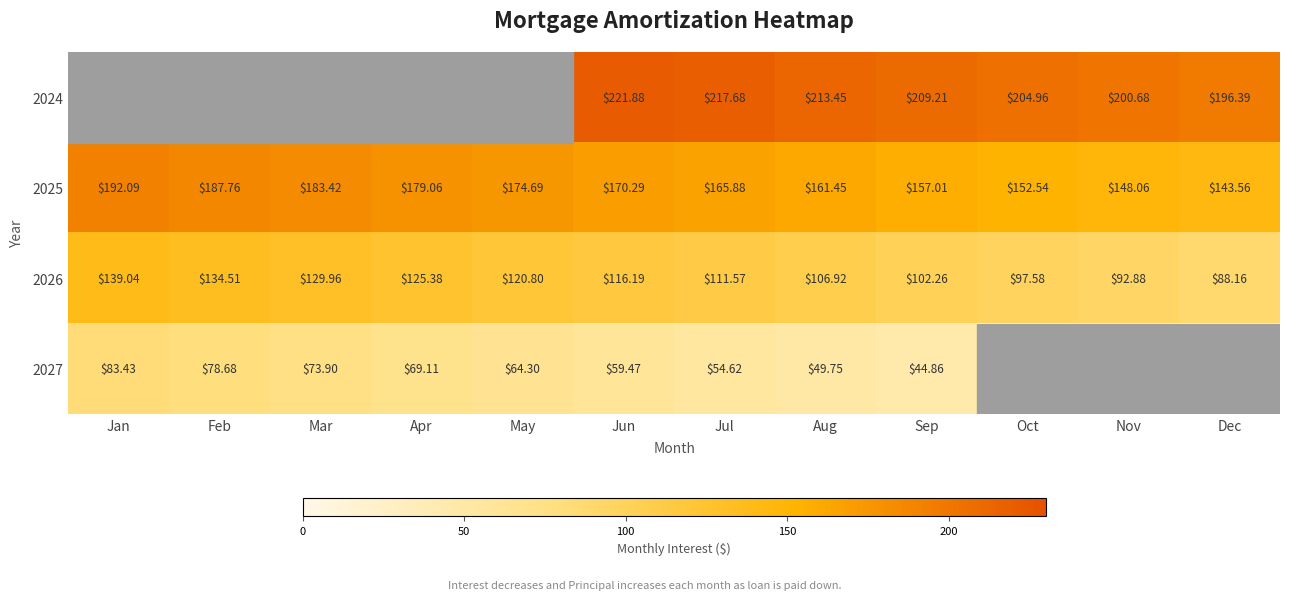

Which label corresponds to the smallest value in the chart?

Sep